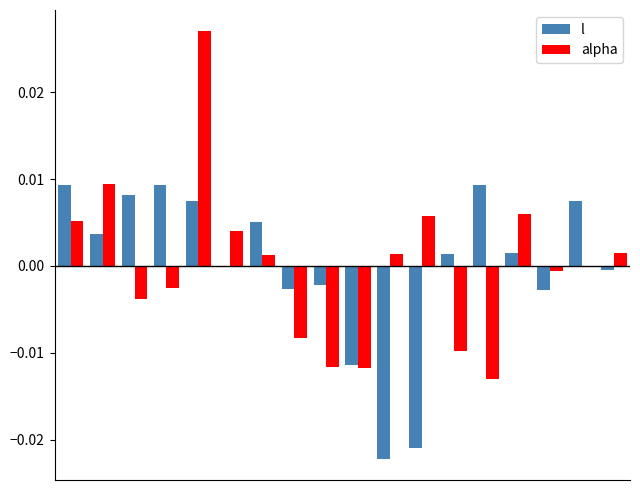

How many categories are shown in the chart?

18